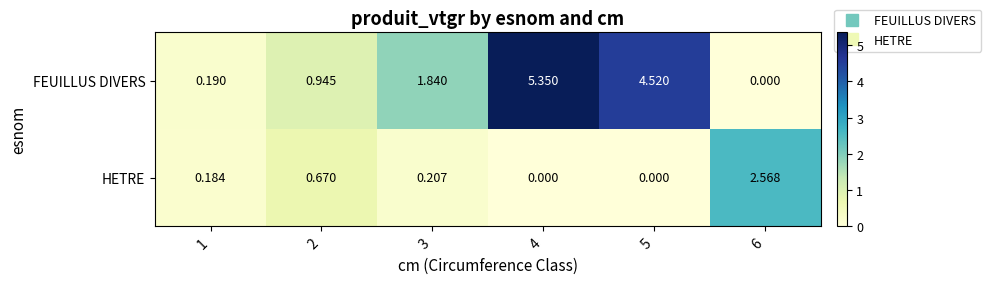

List the series in order of their peak value, highest first.

FEUILLUS DIVERS, HETRE